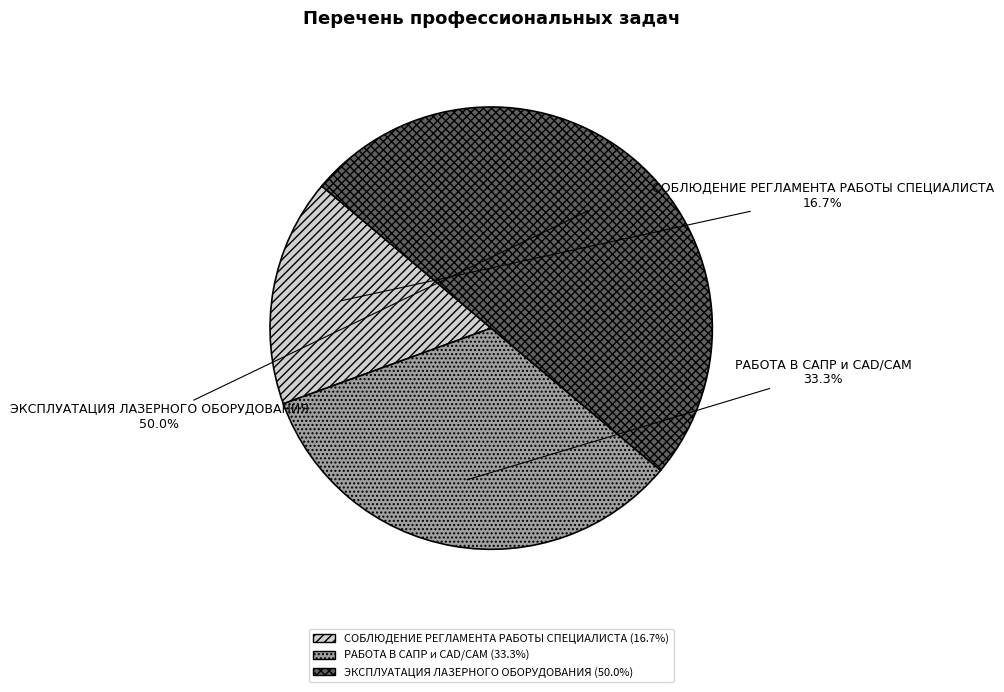

What is the largest slice in the pie chart?

ЭКСПЛУАТАЦИЯ ЛАЗЕРНОГО ОБОРУДОВАНИЯ